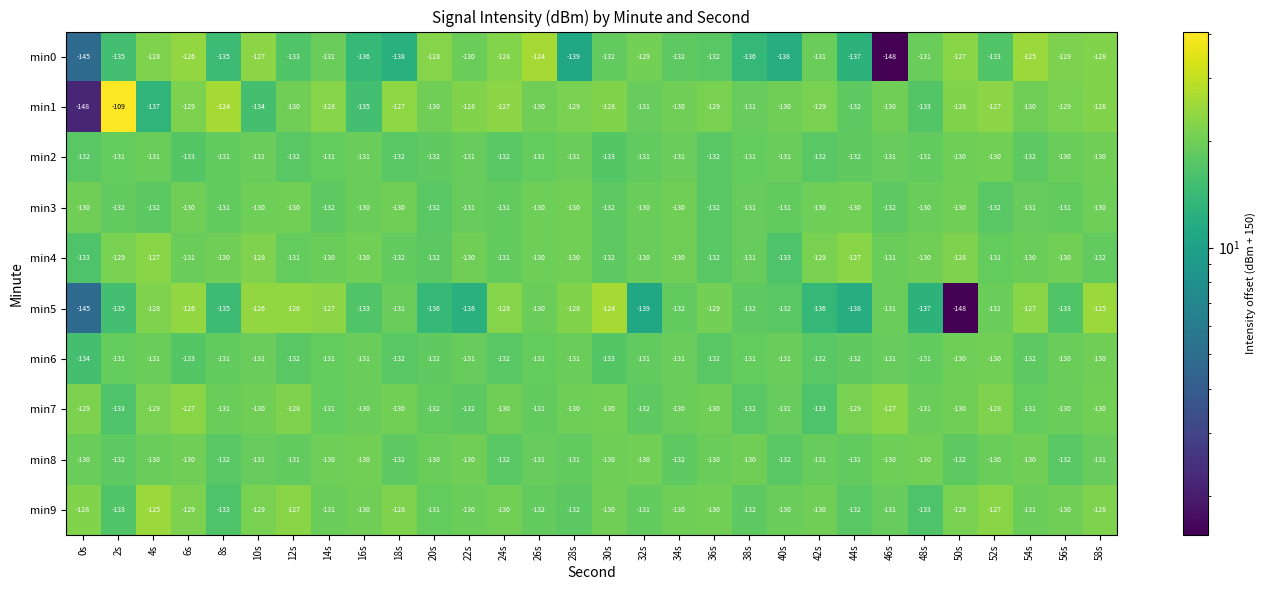

Between 32s and 34s, which series saw the biggest shift?

min5